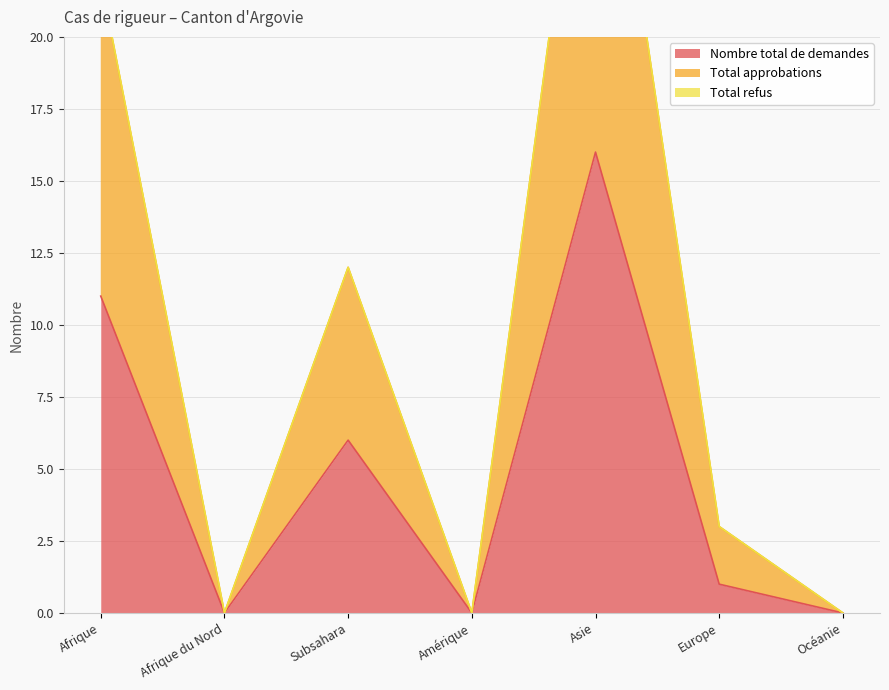

True or false: Total approbations has a value of 33 at Afrique.

False